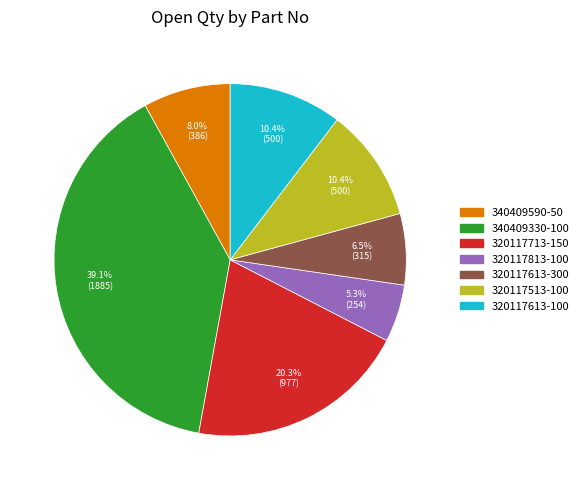

Does 340409590-50 represent more than half of the total?

No